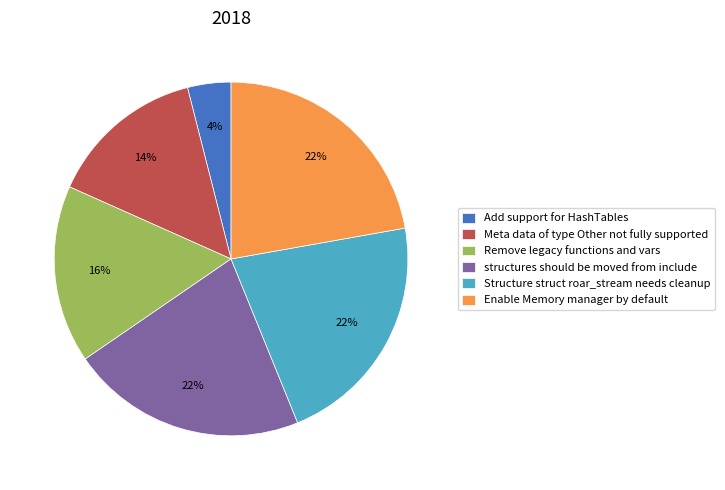

Count the number of slices in the pie.

6